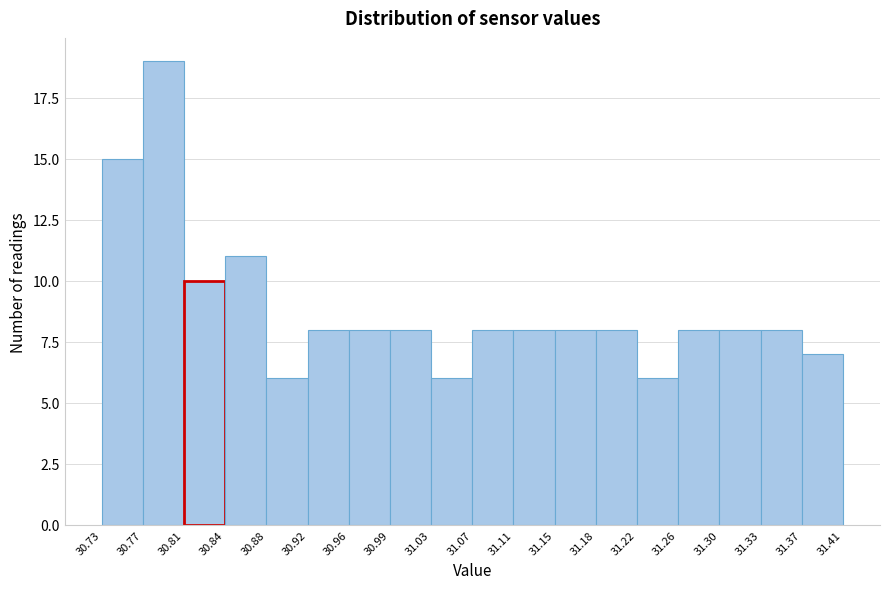

How tall is the bar that spans 31.33 to 31.37 on the x-axis? The values are not printed on the chart, so give them approximately, as read against the axis.

8